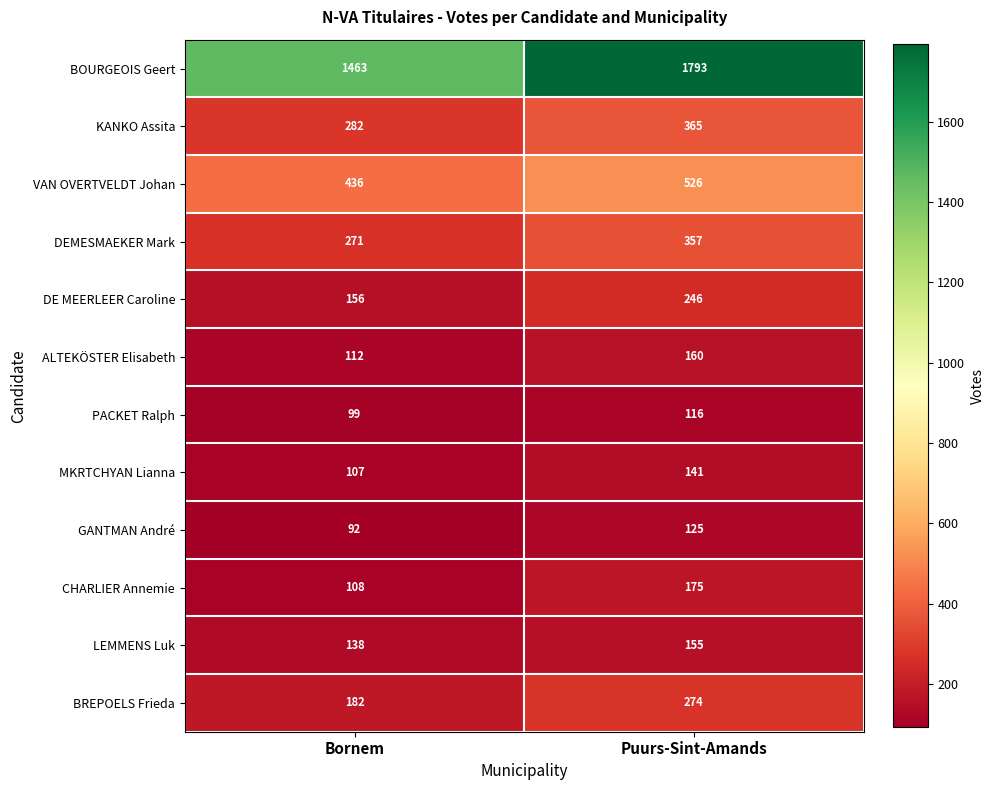

Which category has the lowest value across all series?

Bornem